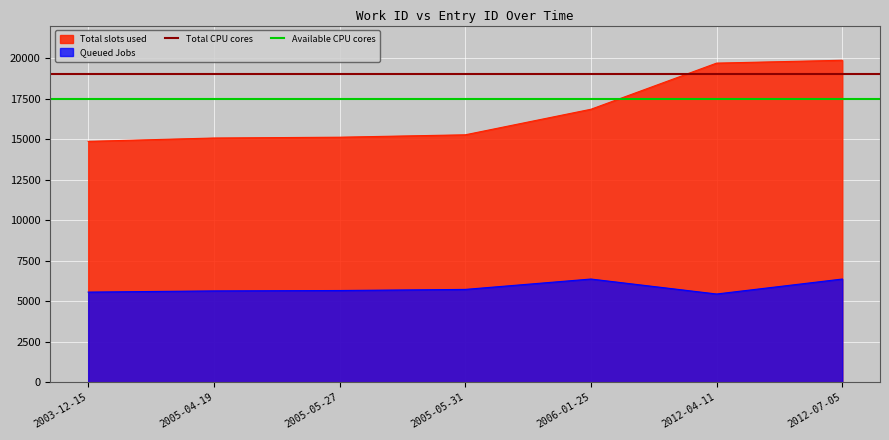

What is the lowest value of the Total slots used series?

14856